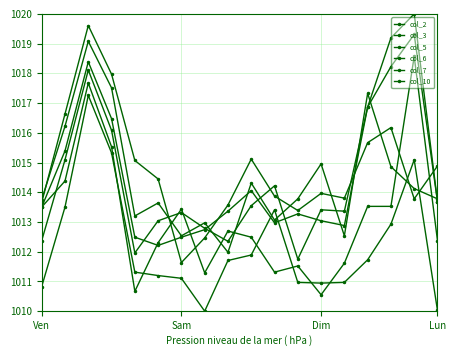

Where is the first local minimum for col_7?

4